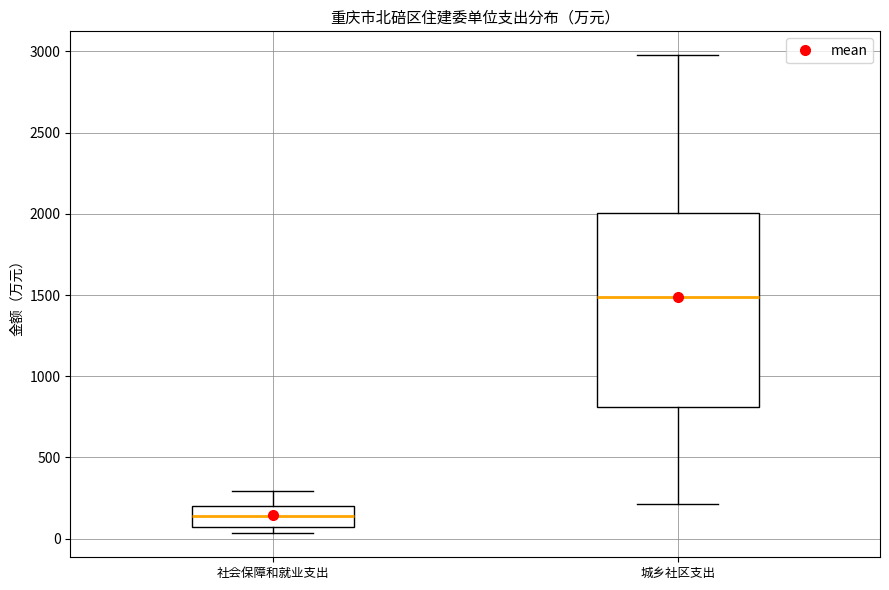

Reading left to right, read every box against the y-axis: the position of its median line, the range the box covers, and the ends of its whiskers. The values are not printed on the chart, so give them approximately, as read against the axis.

社会保障和就业支出: median 150, box 50 to 200, whiskers 50 (just below the box's lower edge) to 300
城乡社区支出: median 1500, box 800 to 2000, whiskers 200 to 3000